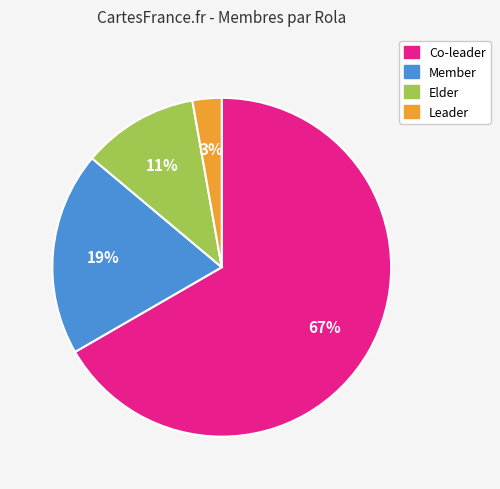

Combined, do Elder and Member account for over 50%?

No